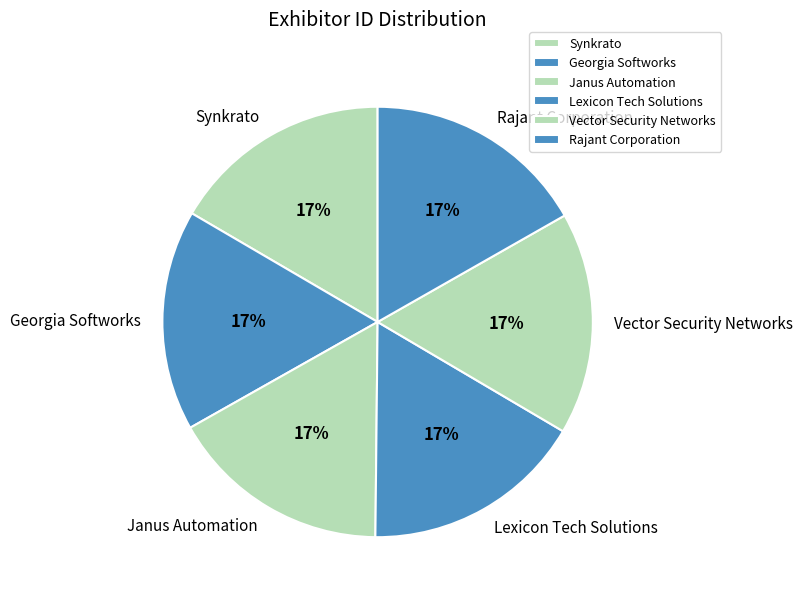

How many segments does this pie chart have?

6